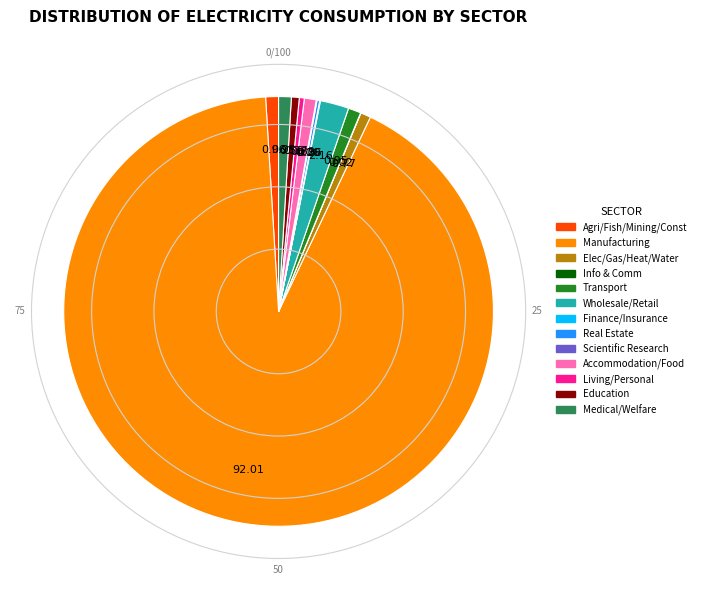

Is there a majority slice in this chart?

Yes